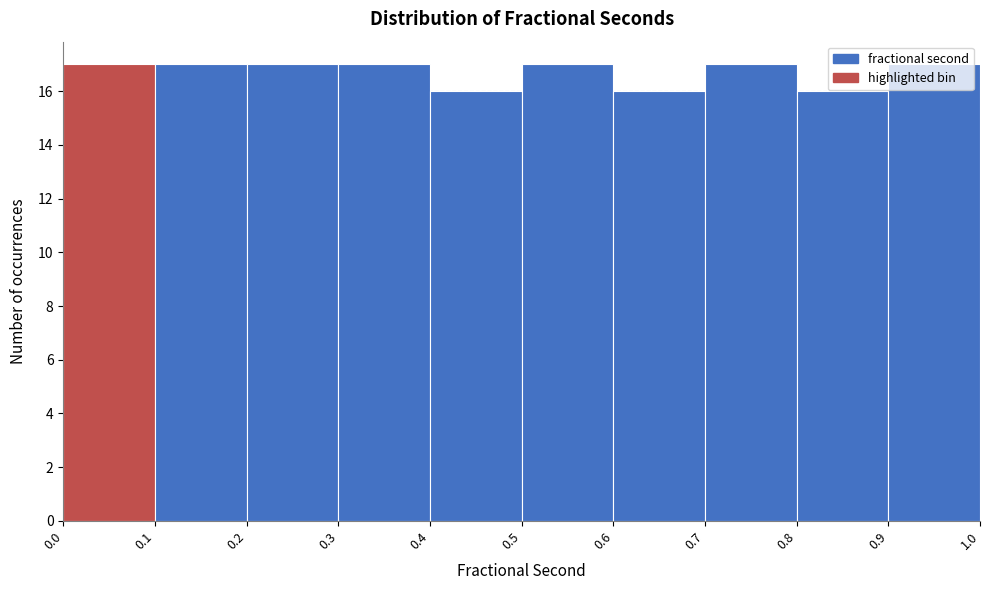

Reading left to right, list every bar in this chart as the range it spans on the x-axis followed by its height. The values are not printed on the chart, so give them approximately, as read against the axis.

0.0 to 0.1: 17
0.1 to 0.2: 17
0.2 to 0.3: 17
0.3 to 0.4: 17
0.4 to 0.5: 16
0.5 to 0.6: 17
0.6 to 0.7: 16
0.7 to 0.8: 17
0.8 to 0.9: 16
0.9 to 1.0: 17